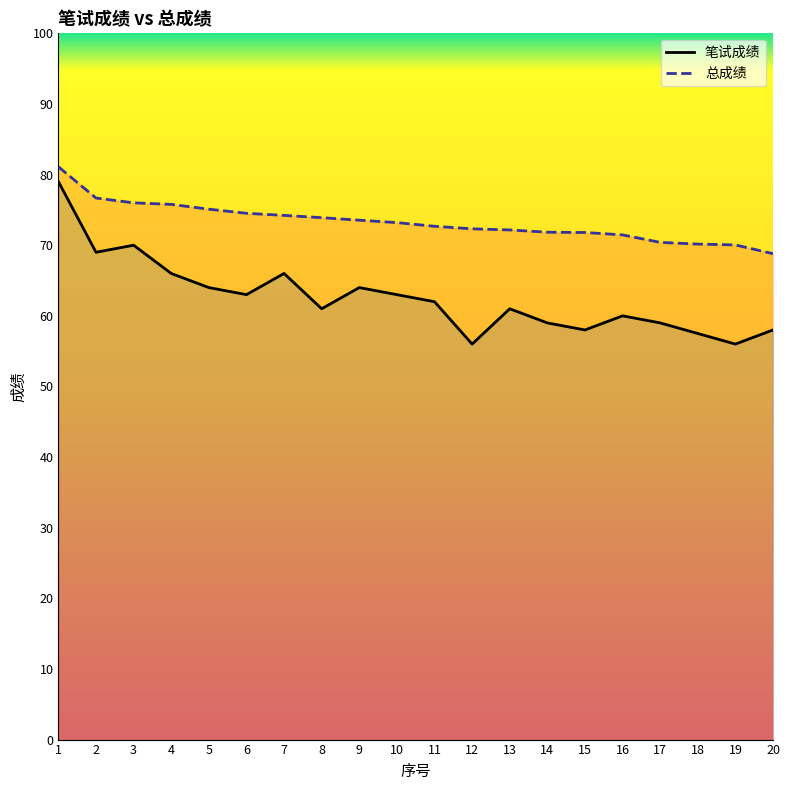

What is the average value of the 笔试成绩 series?

62.6